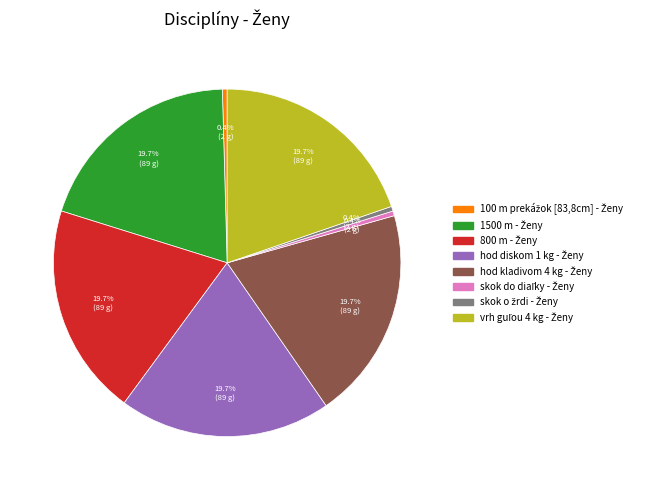

To the nearest percent, what is the difference between the largest and smallest slice percentages?

19%